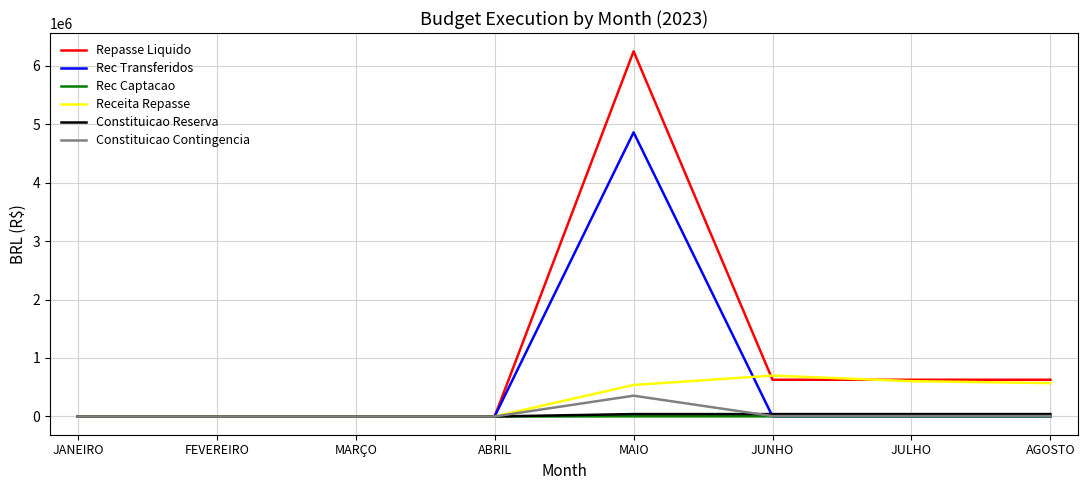

How many values in the Receita Repasse series exceed 538335?

4